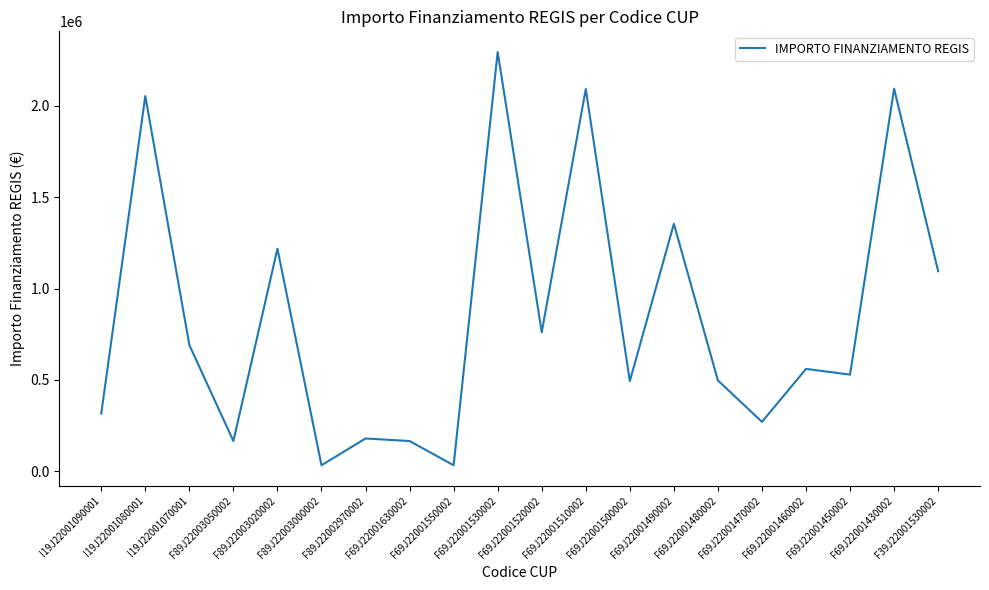

Between F69J22001460002 and F89J22003050002, which is larger?

F69J22001460002